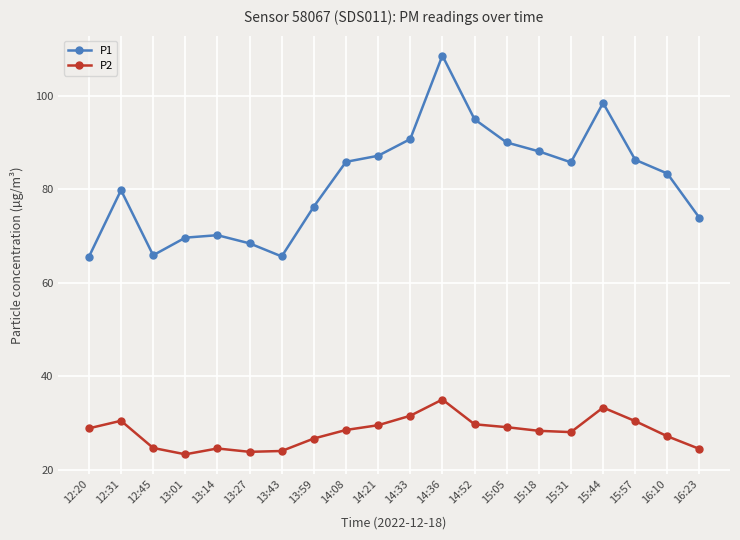

How many series are shown in this chart?

2